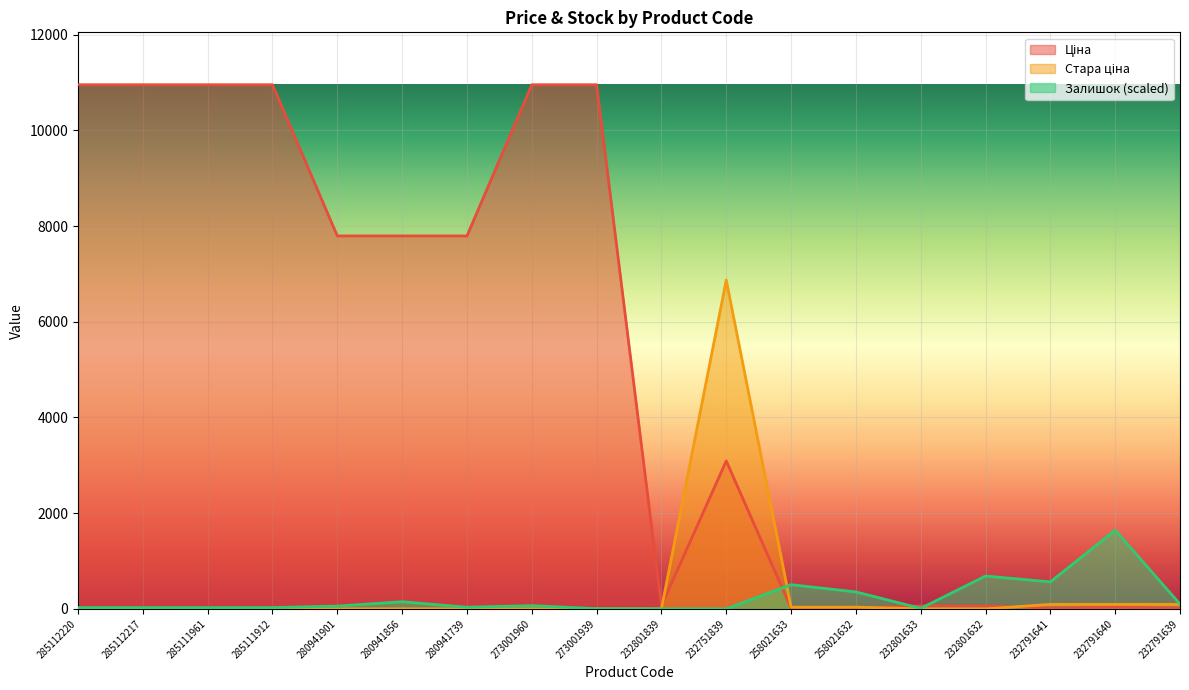

In Ціна, how many points are lower than both neighbors (excluding endpoints)?

2